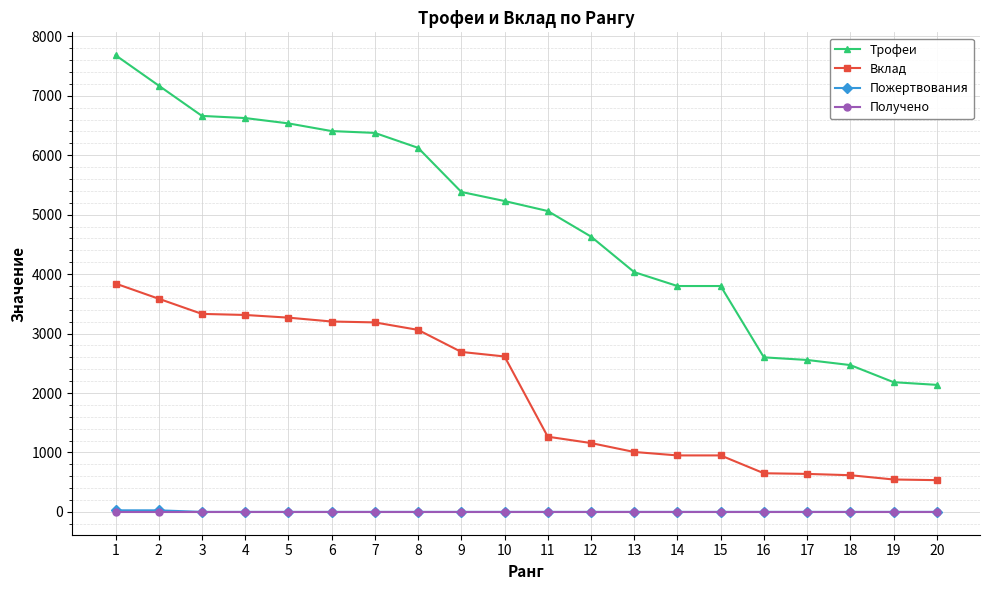

True or false: Вклад and Трофеи intersect in this chart.

False